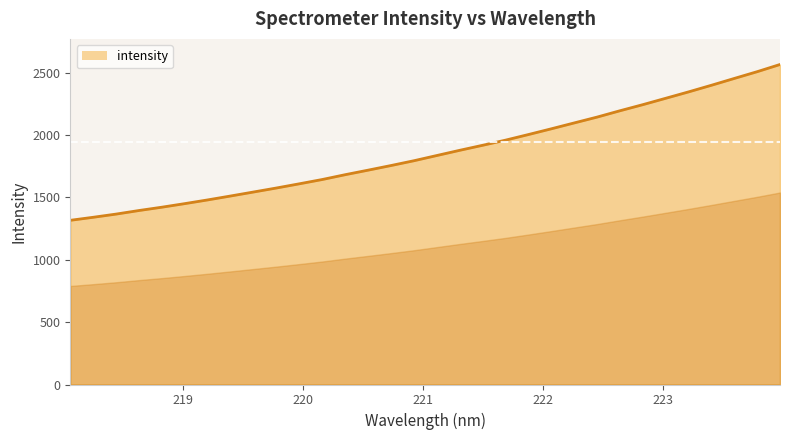

What is the smallest value displayed?

1315.9